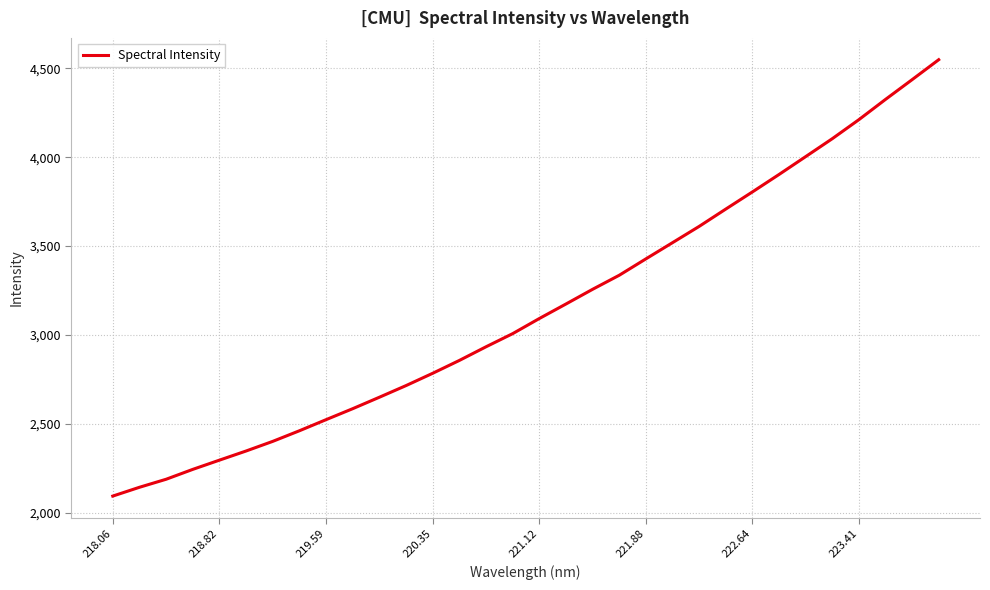

What is the sum of all values?

100705.7